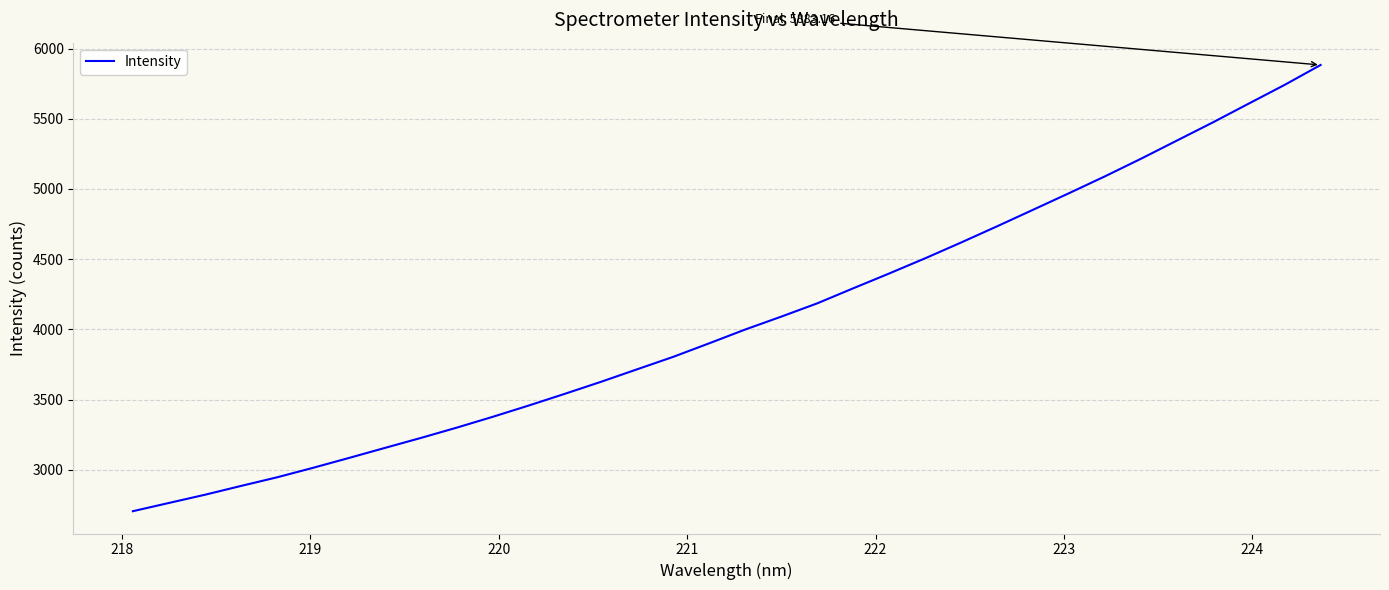

Reading left to right, transcribe all the data shown in this chart.

2704.4	2763.1	2821.6	2884.3	2945.7	3013.4	3083.9	3155.6	3226.8	3300.5	3377.6	3458.1	3541.4	3626.6	3715.4	3803.8	3900.3	3998.5	4090.2	4184.8	4292.0	4397.6	4505.8	4618.2	4733.7	4851.4	4969.5	5089.8	5214.8	5344.3	5473.8	5608.0	5741.4	5883.2